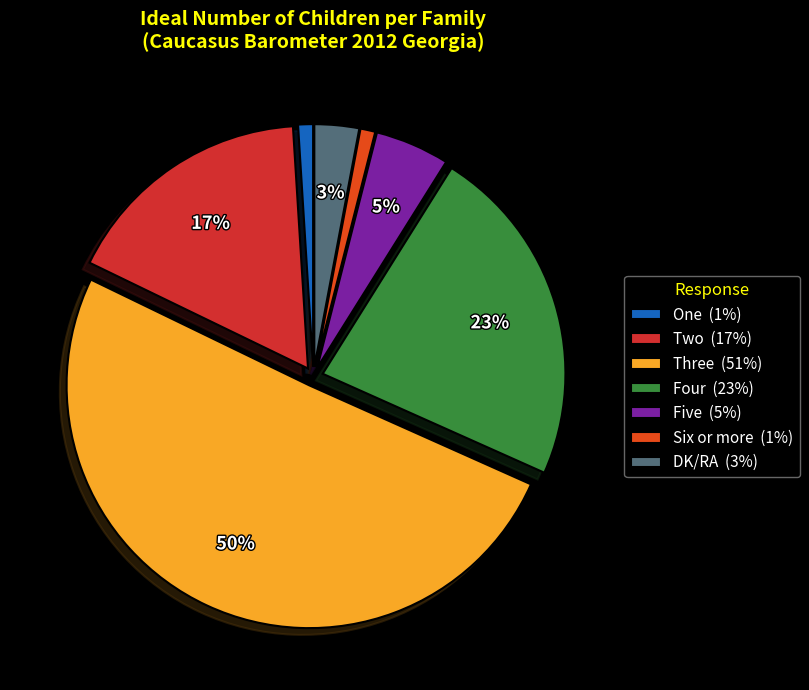

Which category has the smallest portion of the pie?

One